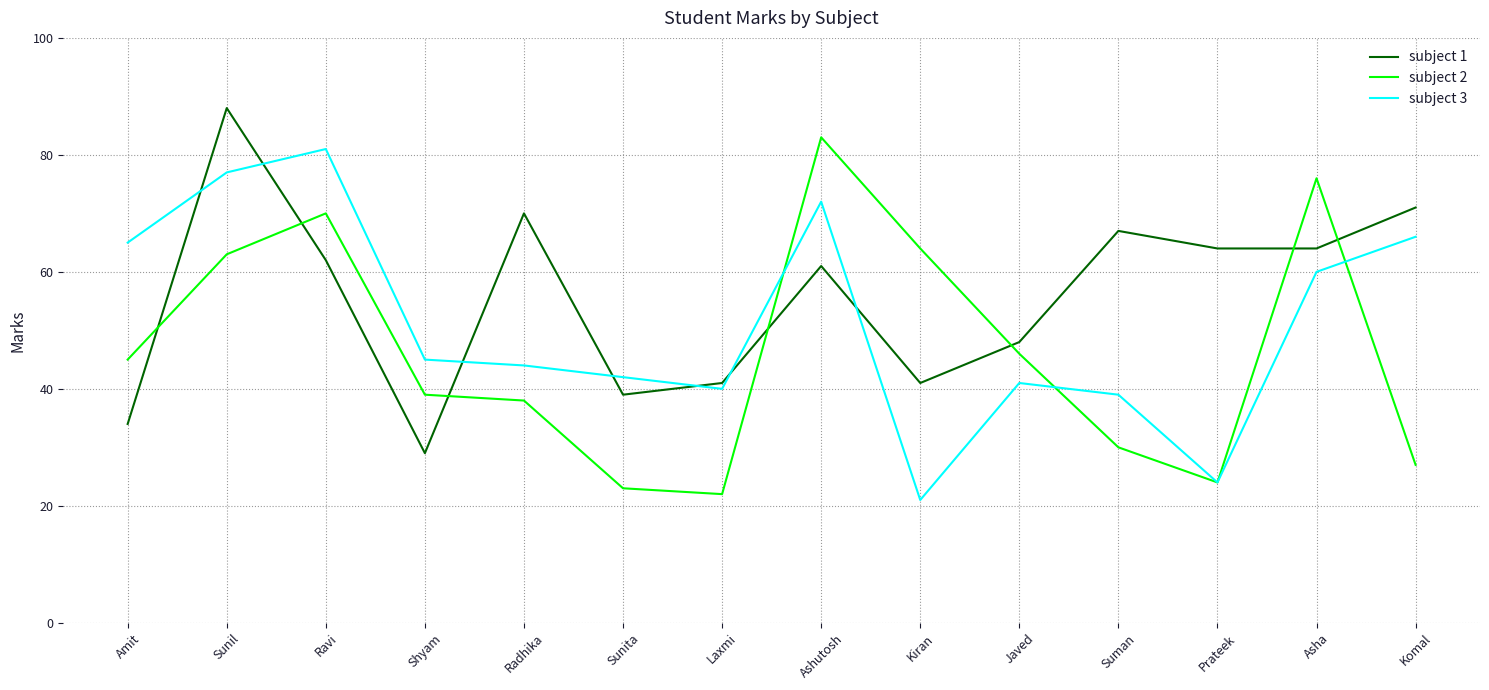

True or false: subject 1 has more than 2 interior local peaks.

True